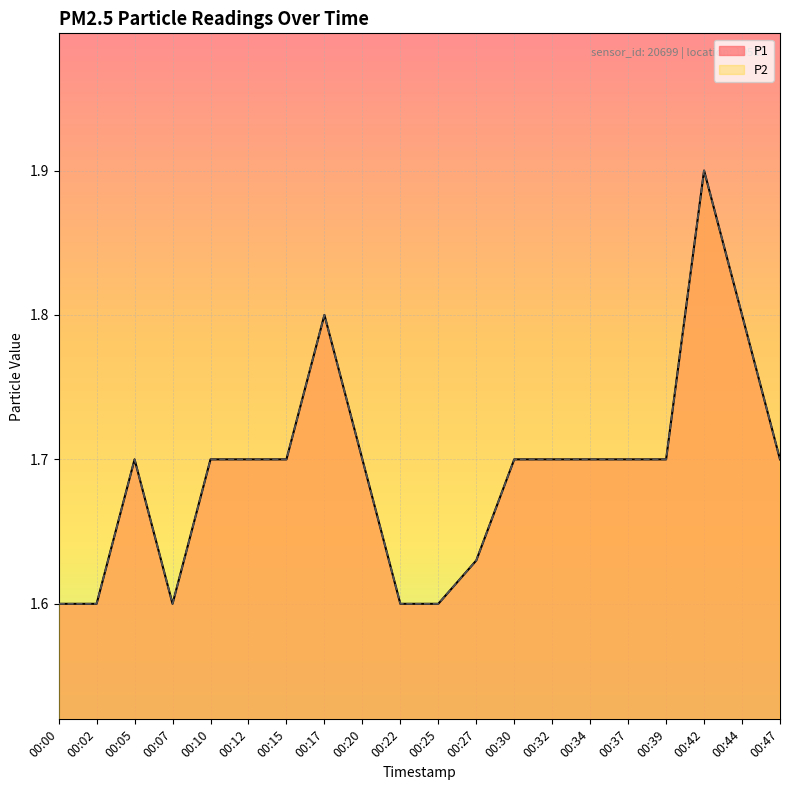

Is the value of P2 at 00:37 greater than the value of P1 at 00:02?

Yes